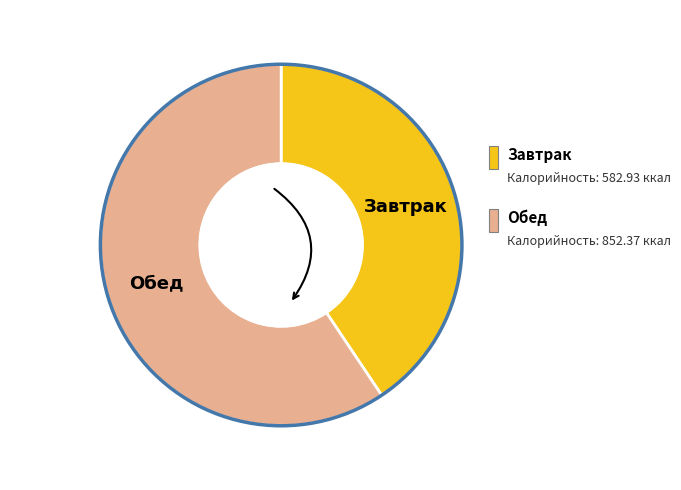

Count the number of slices in the pie.

2